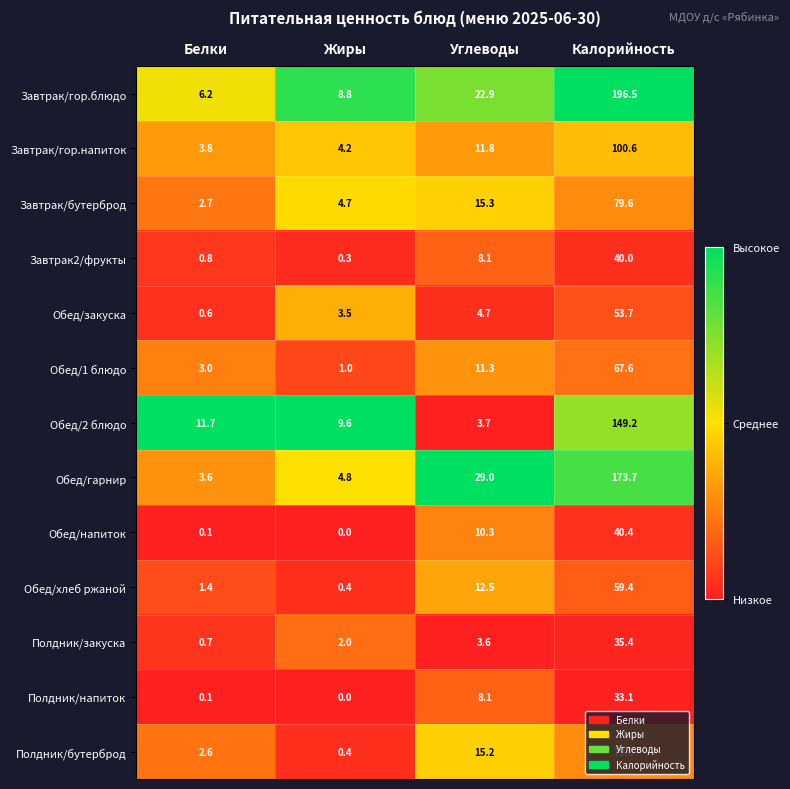

What is the sum of all Обед/гарнир values?

211.1